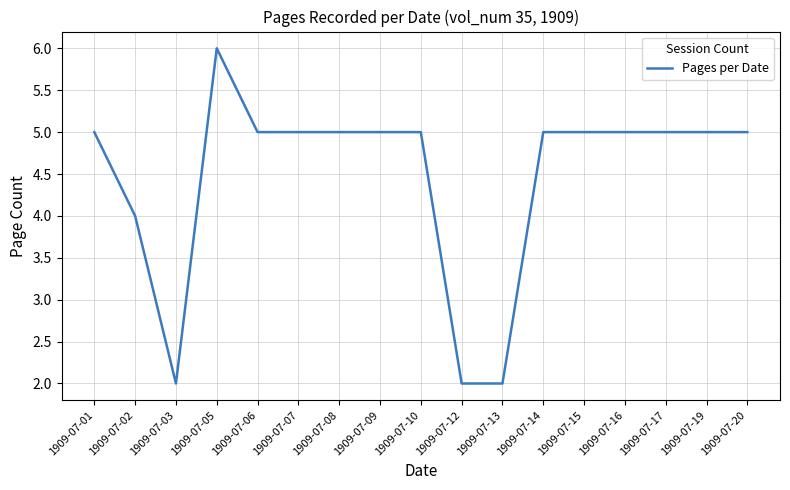

Between 1909-07-03 and 1909-07-05, which is larger?

1909-07-05